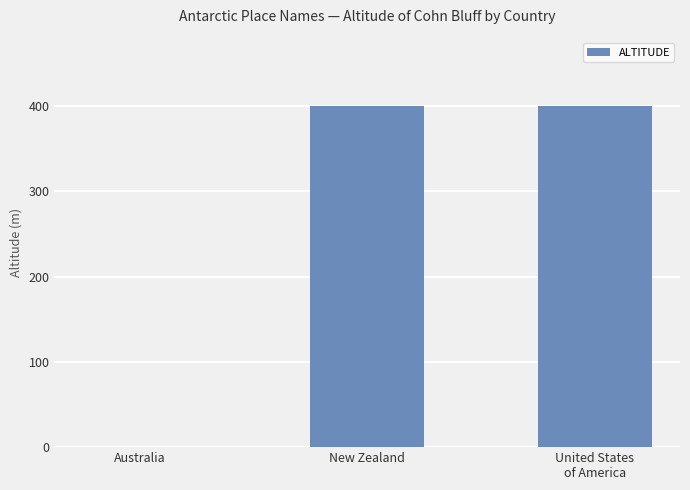

Is it true that the value at New Zealand is 400?

True